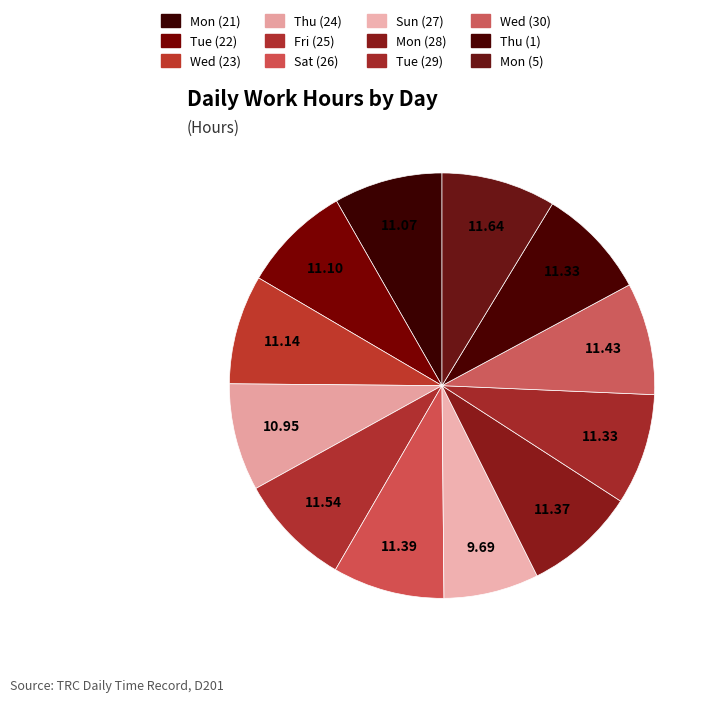

To the nearest percent, what is the combined percentage of Mon (28) and Wed (23)?

17%